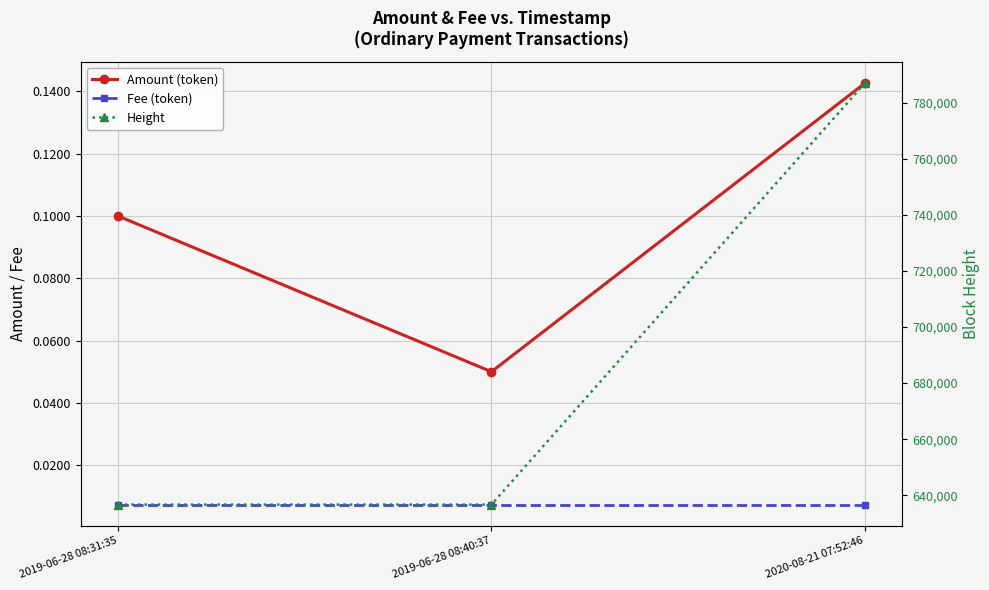

What is the greatest value displayed?

786945.0